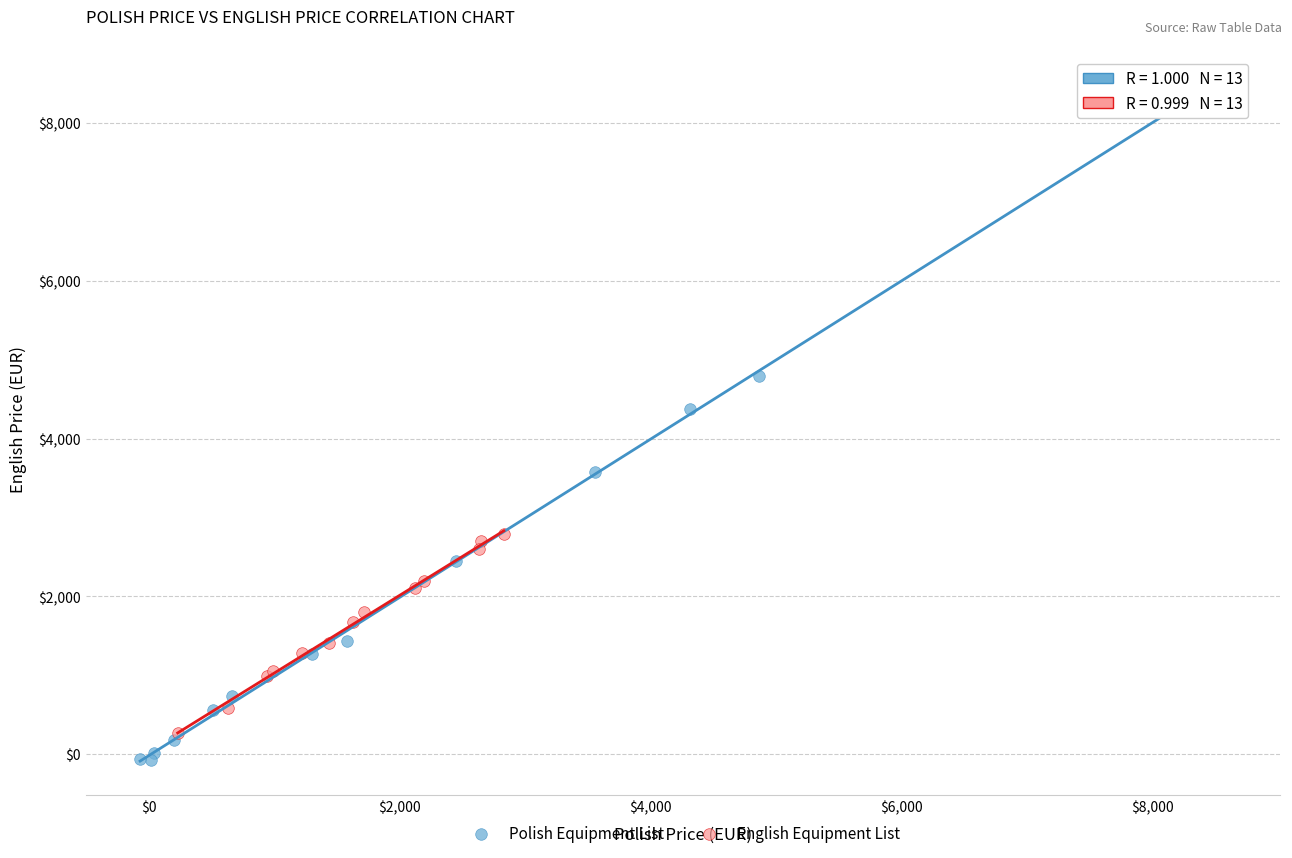

Which series contains the lowest Y value?

Polish Equipment List